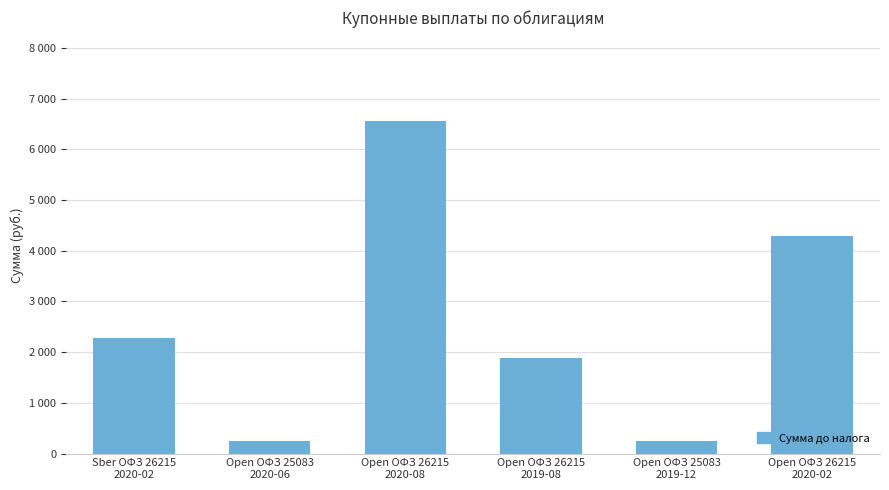

Which label corresponds to the smallest value in the chart?

Open ОФЗ 25083
2020-06